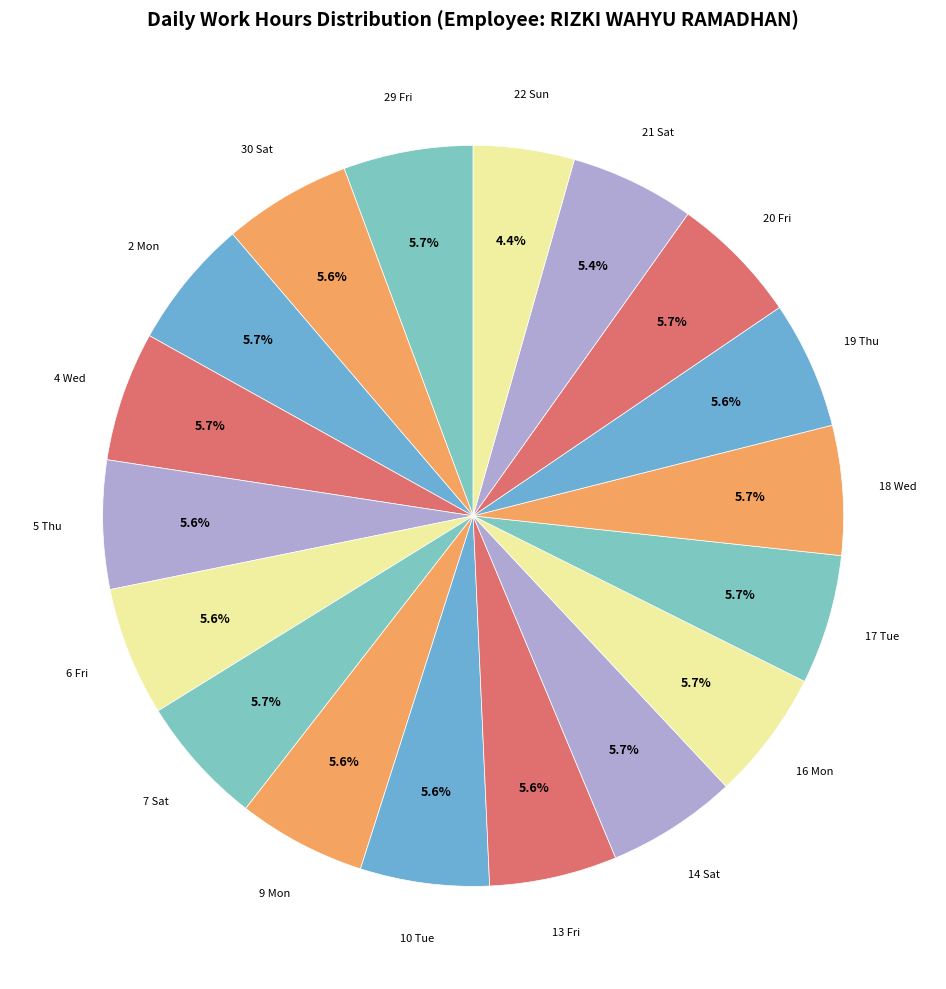

How many slices are in this pie chart?

18